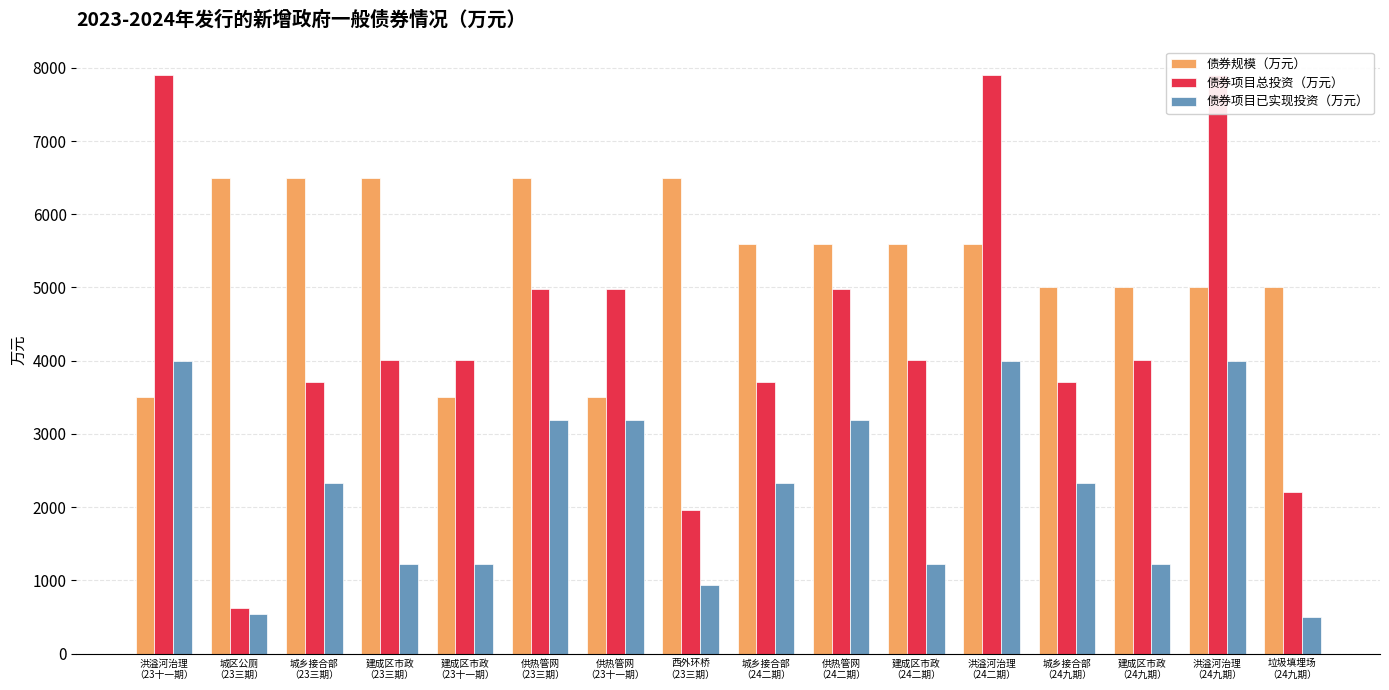

What is the difference between the 债券项目已实现投资（万元） values at 洪溢河治理
（23十一期） and 城乡接合部
（24九期）?

1673.0